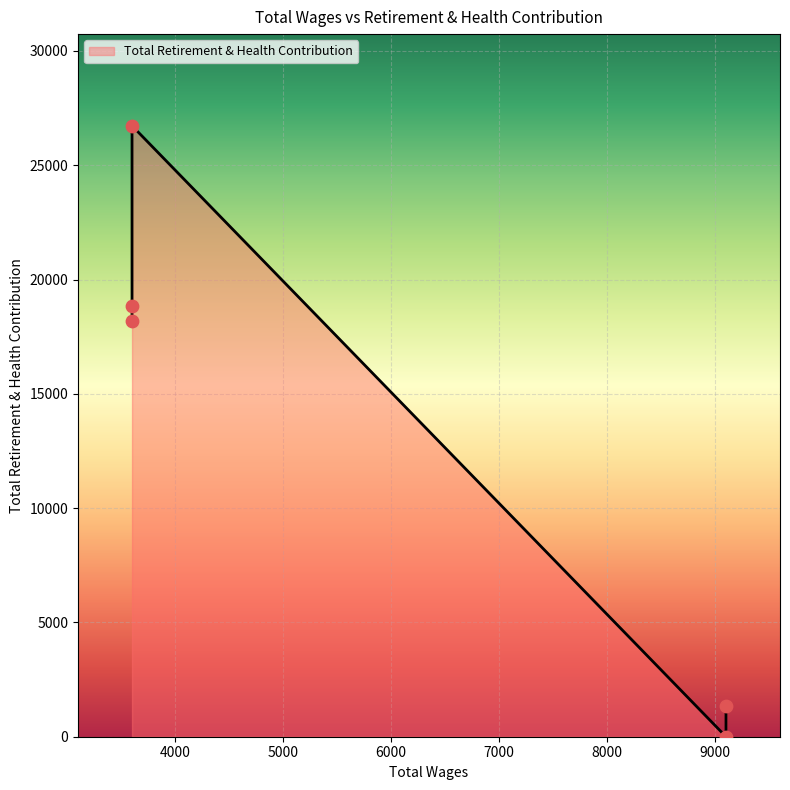

What is the change in value from 9100.0 to 3600.0?

+16857